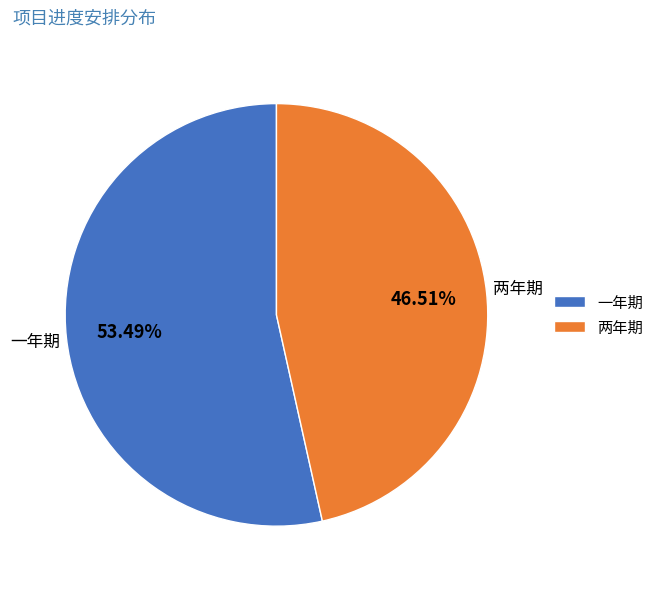

What is the total percentage of 两年期 and 一年期?

100.0%